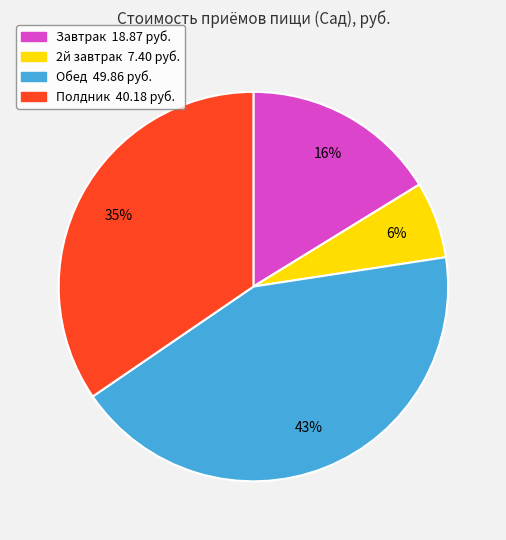

To the nearest percent, what percentage of the pie is Полдник?

35%